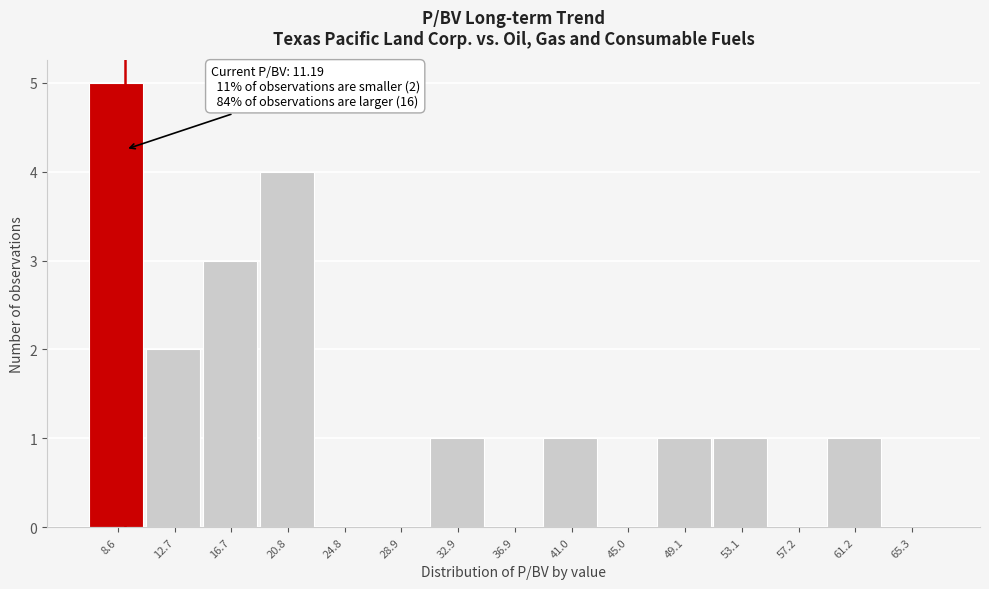

Reading left to right, extract all data points from this chart.

8.6=5	12.7=2	16.7=3	20.8=4	24.8=0	28.9=0	32.9=1	36.9=0	41.0=1	45.0=0	49.1=1	53.1=1	57.2=0	61.2=1	65.3=0